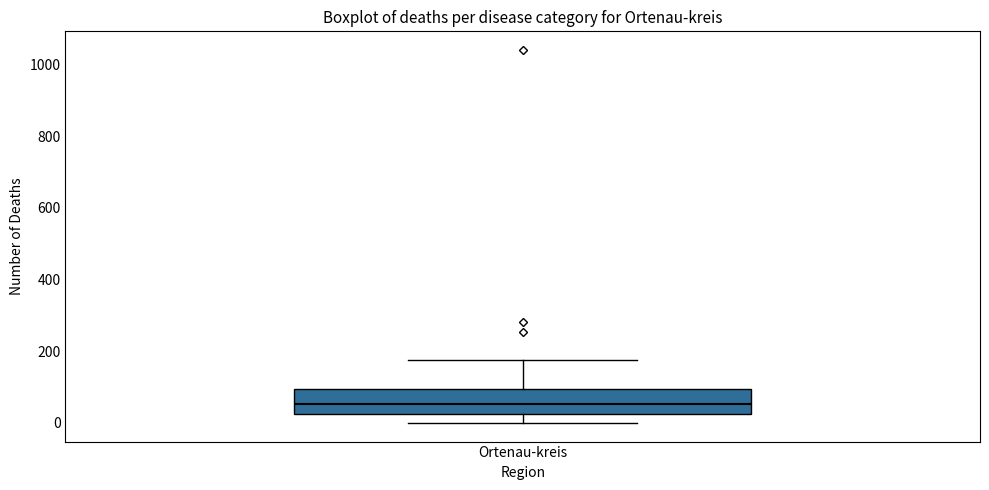

Where does the median line of the box for Ortenau-kreis sit on the y-axis? The values are not printed on the chart, so give them approximately, as read against the axis.

60